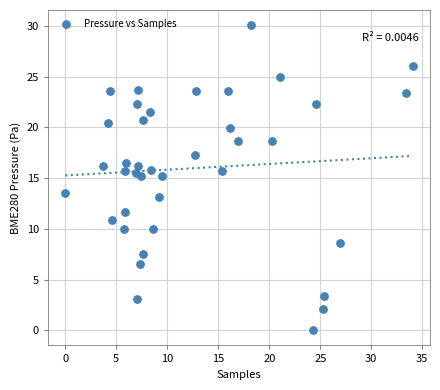

What is the range of Y values (max minus min)?

30.1